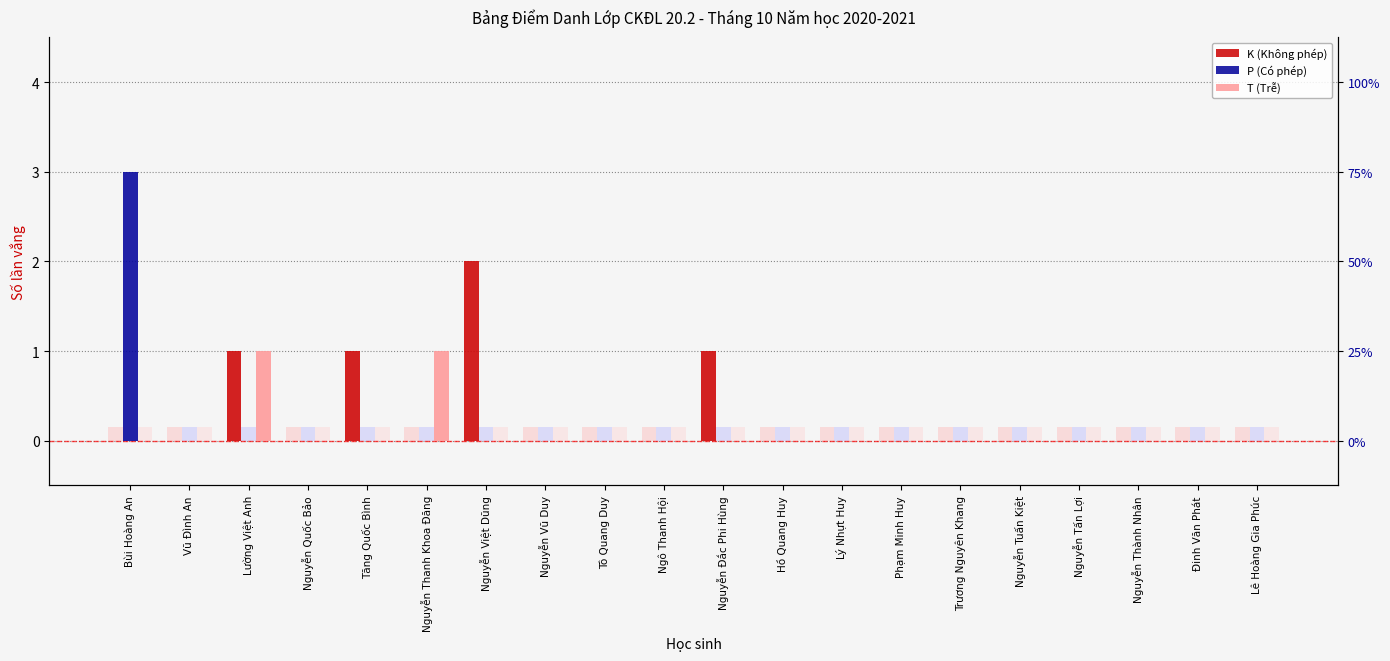

Reading left to right, list all the values displayed in this chart.

K (Không phép): 0	0	1	0	1	0	2	0	0	0	1	0	0	0	0	0	0	0	0	0
P (Có phép): 3	0	0	0	0	0	0	0	0	0	0	0	0	0	0	0	0	0	0	0
T (Trễ): 0	0	1	0	0	1	0	0	0	0	0	0	0	0	0	0	0	0	0	0